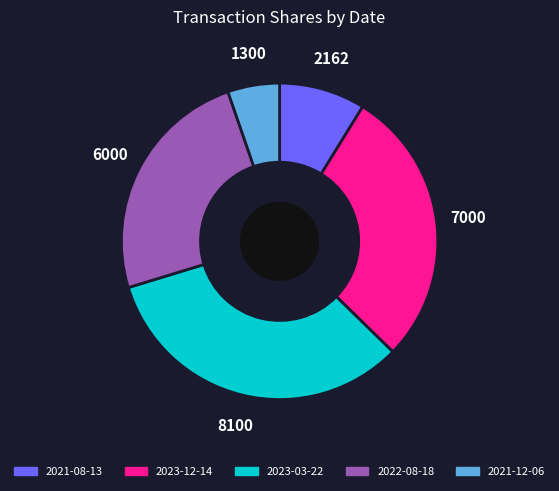

The 2023-12-14 slice represents 38% of the pie. True or false?

False